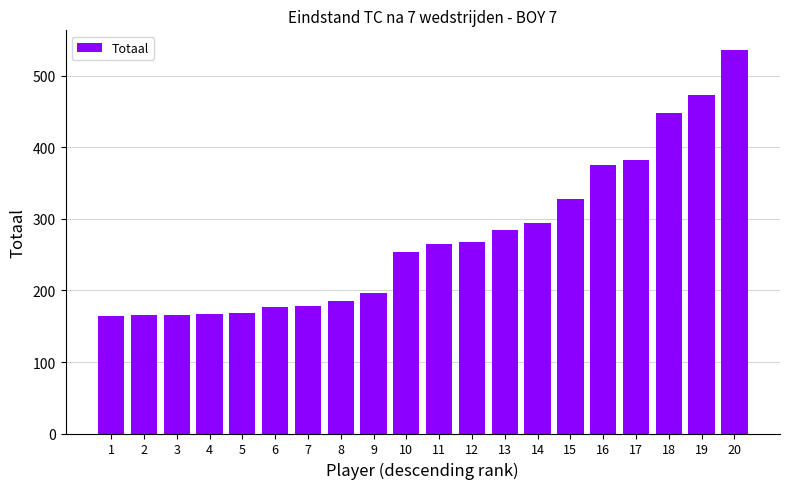

Which category has the highest value across all series?

20